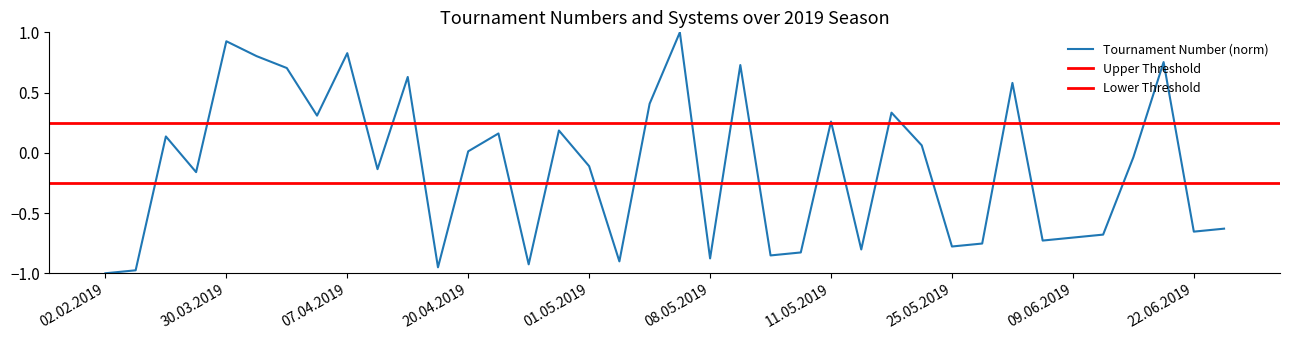

The value at 09.03.2019 is 0.1. True or false?

True